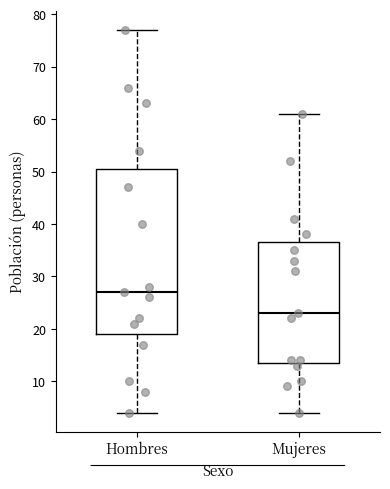

Reading left to right, transcribe this box plot: for each box, give where its median line is, the range the box spans, and where its two whiskers end, as read against the y-axis. The values are not printed on the chart, so give them approximately, as read against the axis.

Hombres: median 27, box 19 to 51, whiskers 4 to 77
Mujeres: median 23, box 14 to 37, whiskers 4 to 61